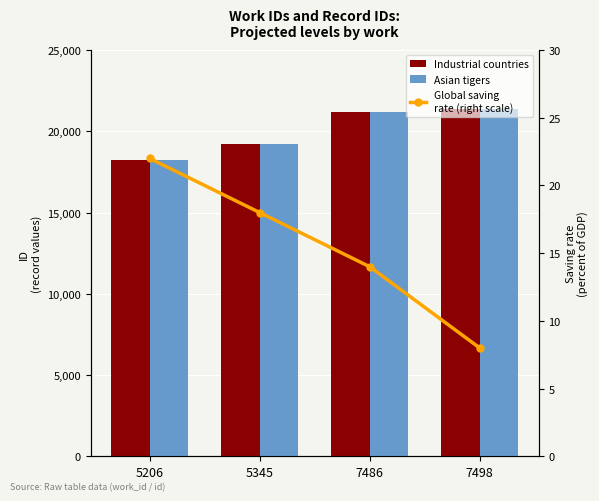

Read the Industrial countries value at 5206, to the nearest 100.

18200